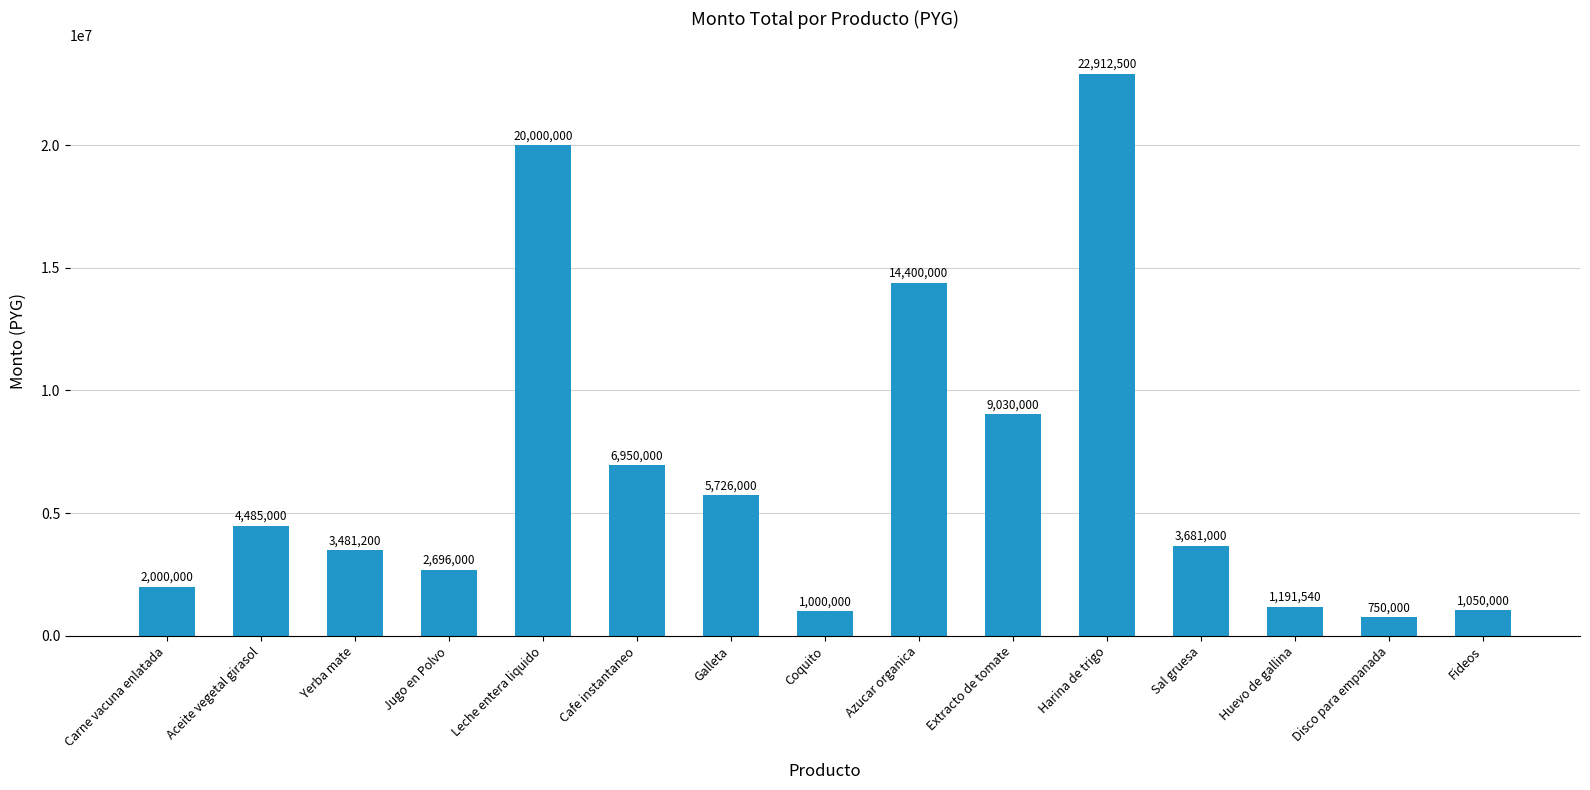

Is it true that the value at Leche entera liquido is 20000000?

True